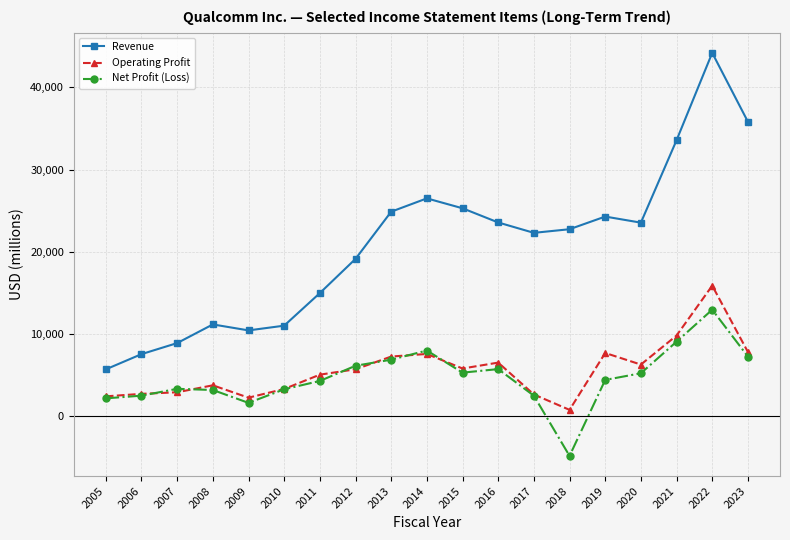

Which series has the widest spread of values?

Revenue